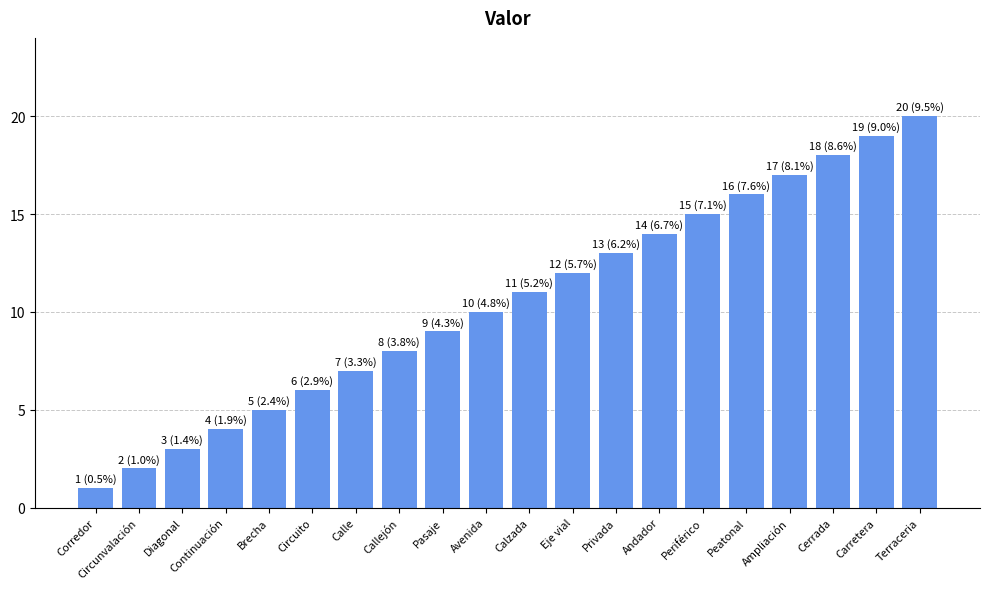

What is the label of the 18th bar from the left?

Cerrada